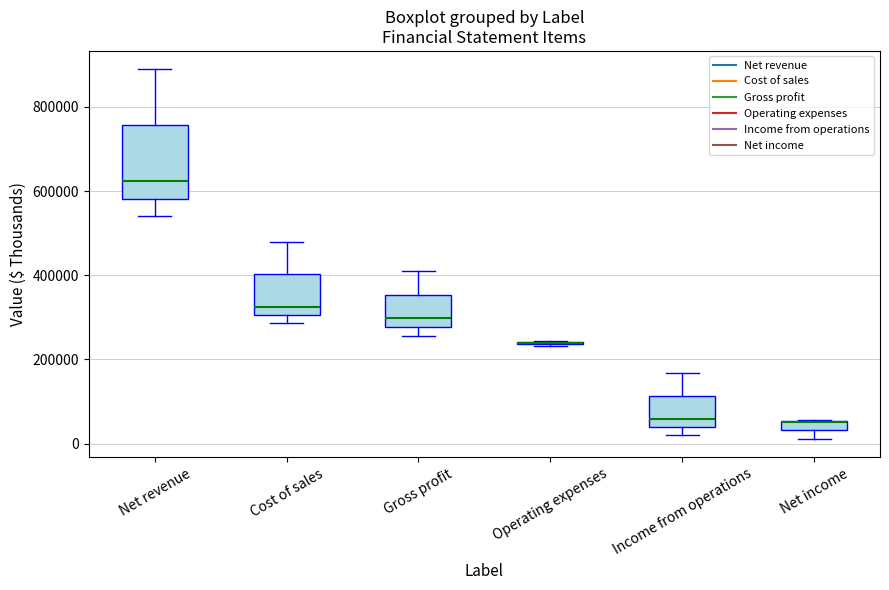

Where is the upper edge of the box for Income from operations on the y-axis? The values are not printed on the chart, so give them approximately, as read against the axis.

120000